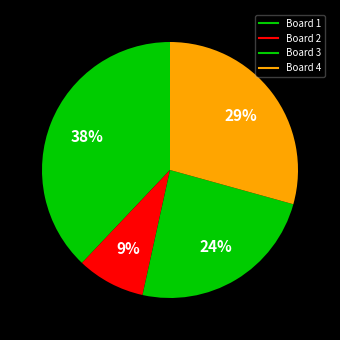

Does any single category account for the majority?

No